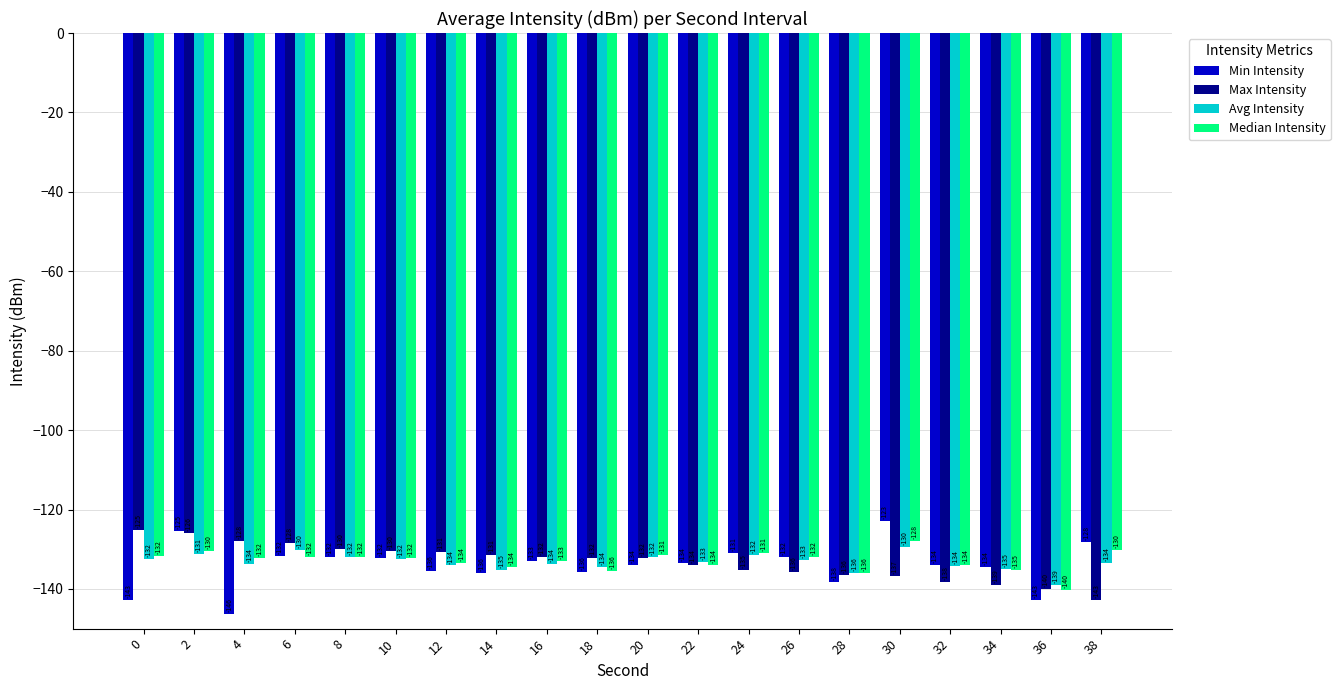

Where is Median Intensity nearest to the value -134?

22